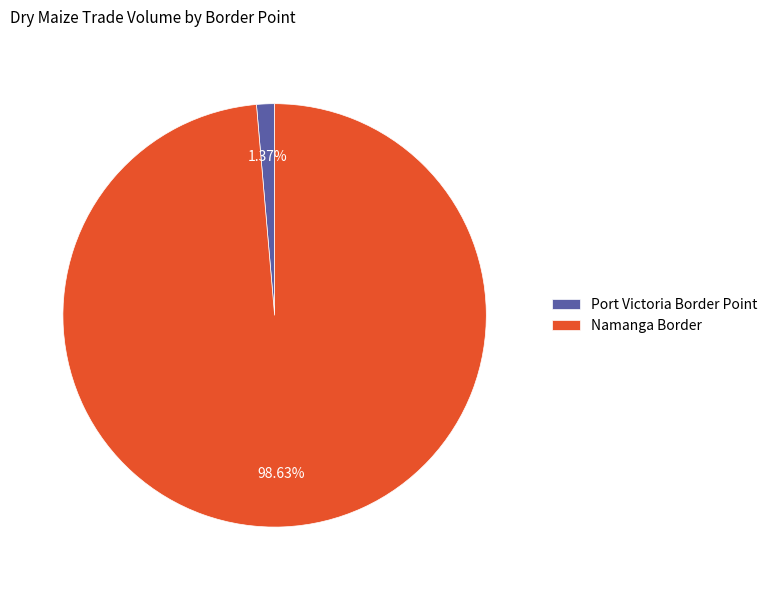

To the nearest percent, what is the difference between the Port Victoria Border Point and Namanga Border slice percentages?

97%